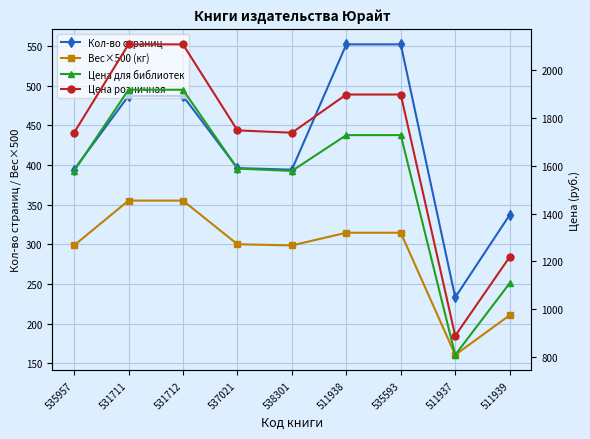

What is the total value across all series at 531711?

4870.0